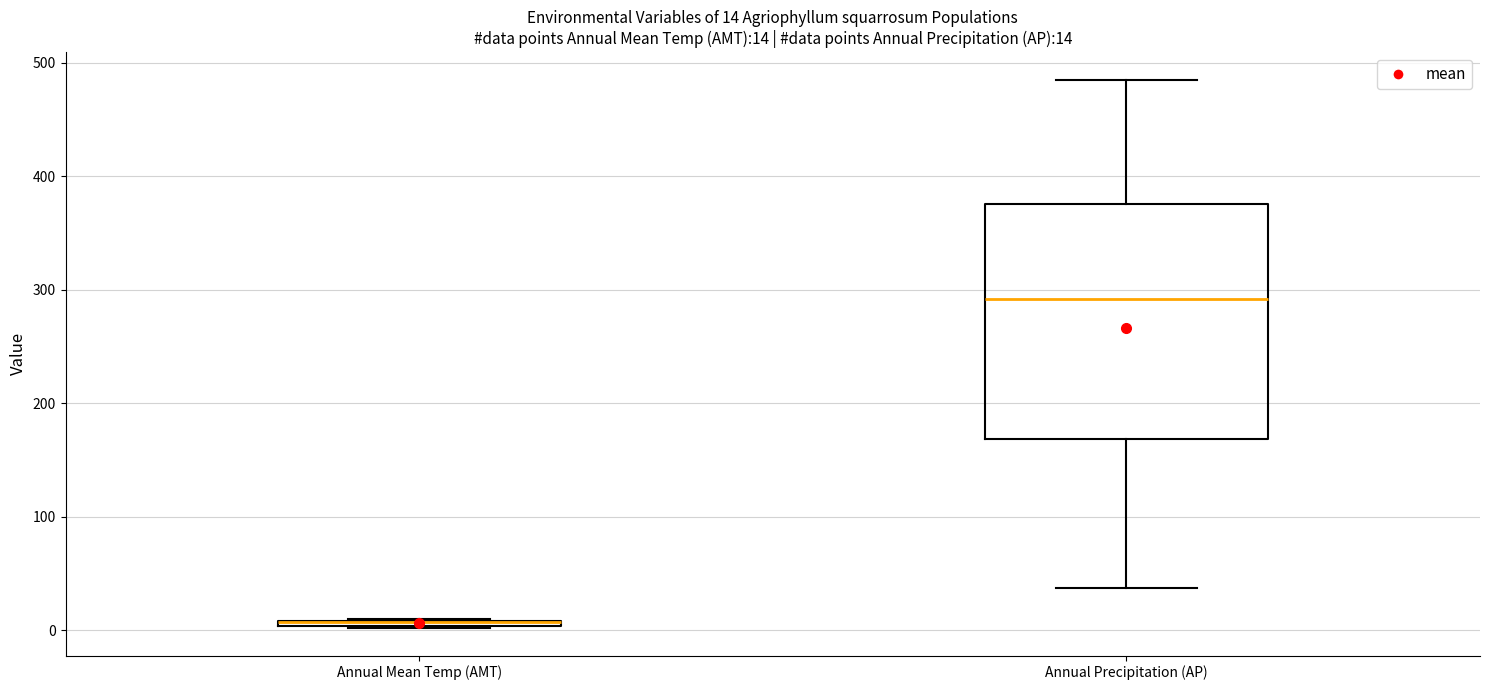

Comparing the boxes themselves (not the whiskers), which one is the tallest?

Annual Precipitation (AP)